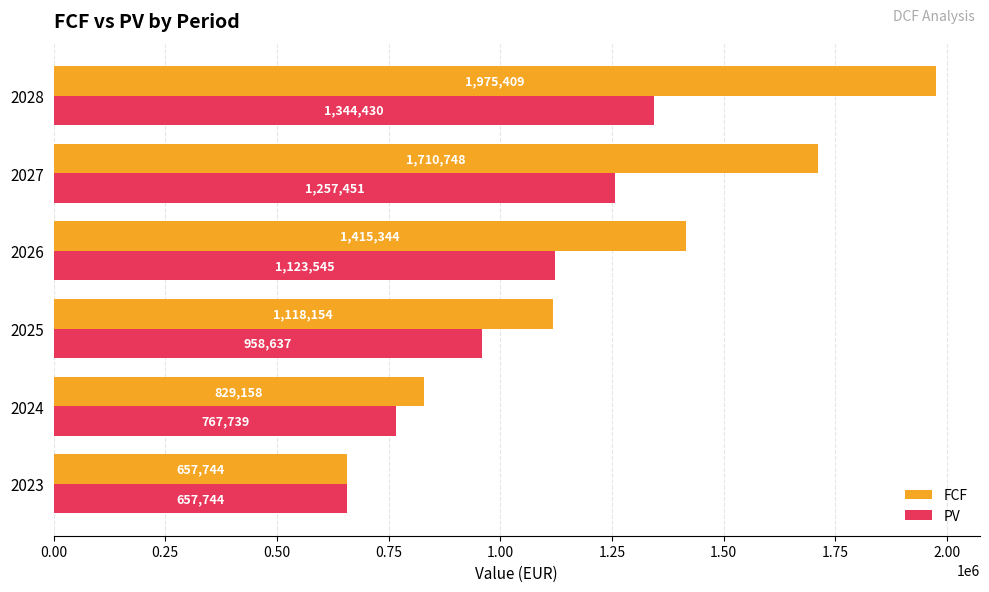

At which label does FCF reach its peak?

2028